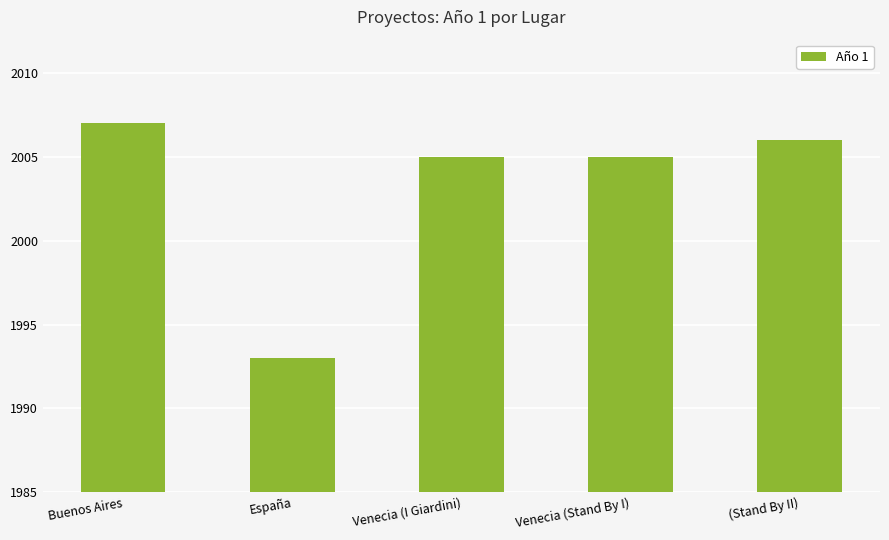

What is the difference between the values at Venecia (I Giardini) and España?

12